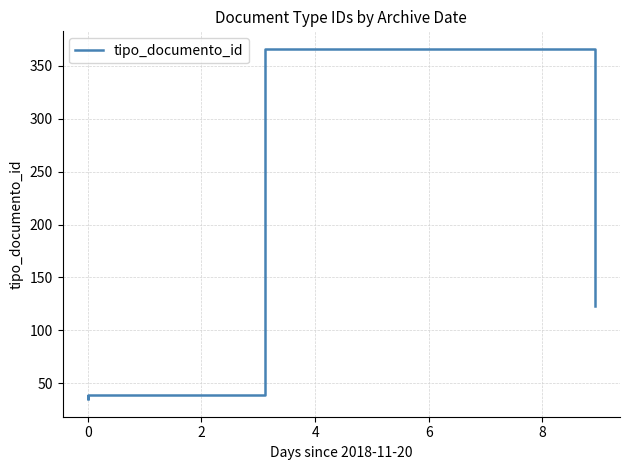

What is the sum of all values?

674